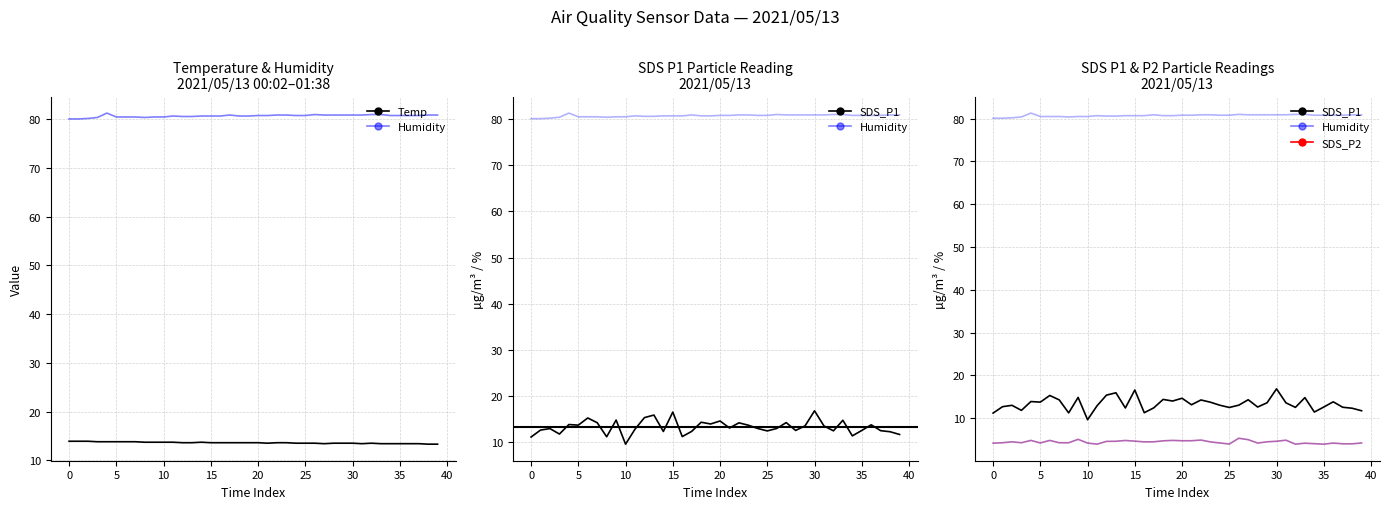

List the series in order of their peak value, highest first.

Humidity, SDS_P1, Temp, SDS_P2